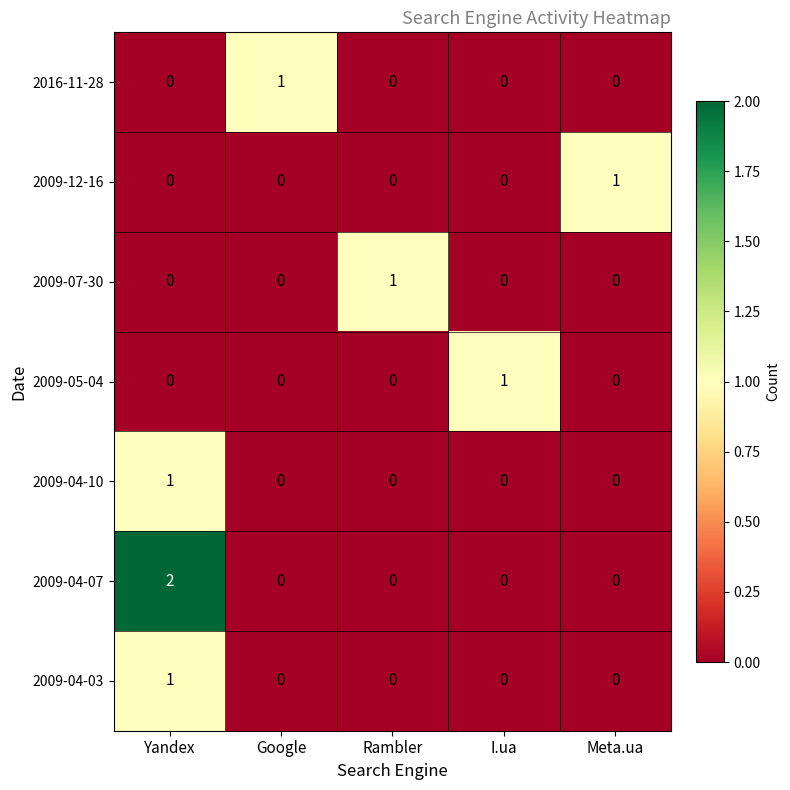

How many categories are shown in the chart?

5